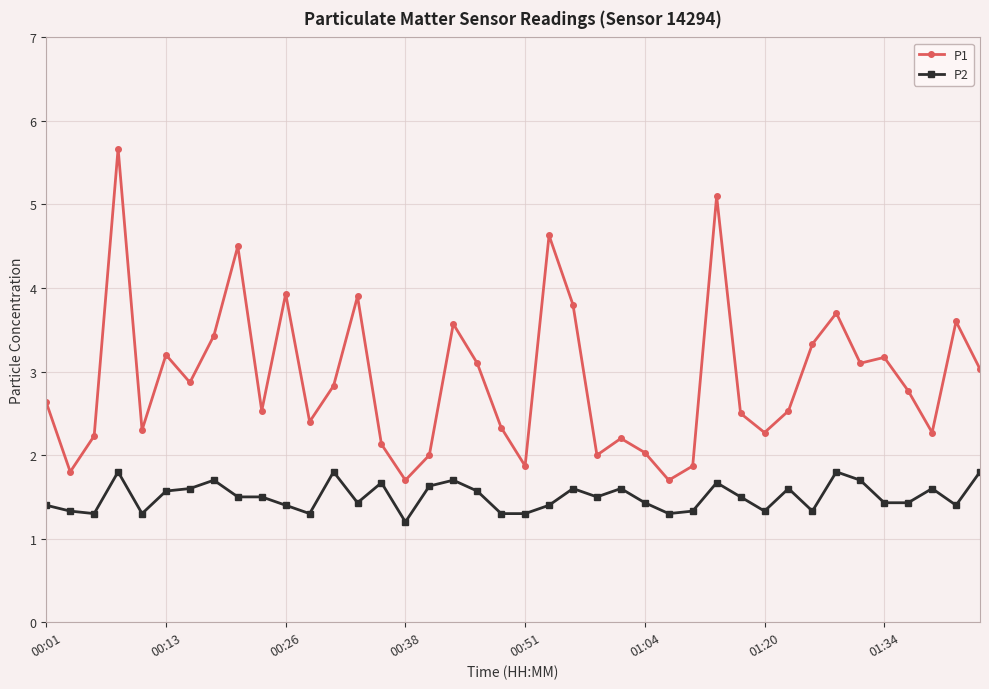

What is the difference between the maximum and minimum values in the P1 series?

4.0